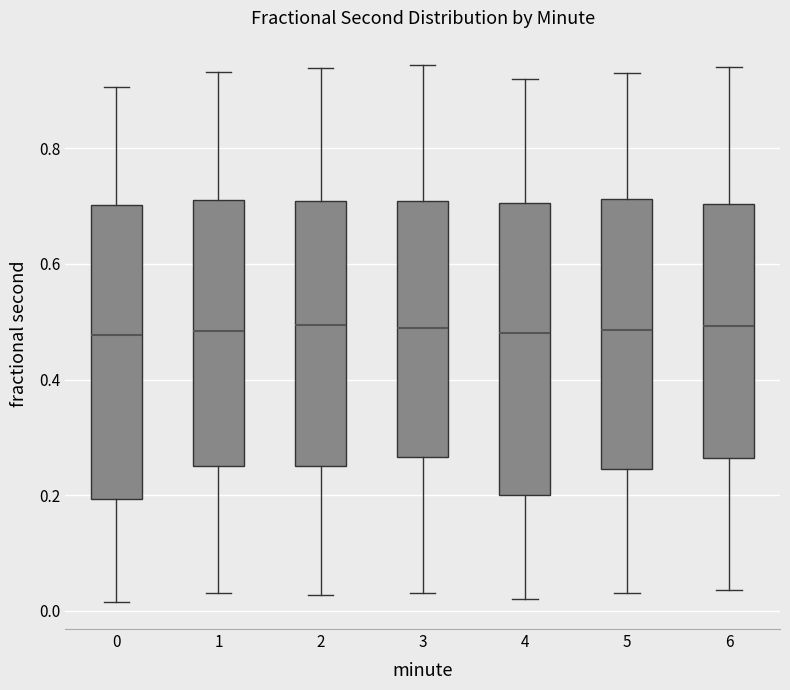

Reading left to right, read every box against the y-axis: the position of its median line, the range the box covers, and the ends of its whiskers. The values are not printed on the chart, so give them approximately, as read against the axis.

0: median 0.48, box 0.20 to 0.70, whiskers 0.02 to 0.90
1: median 0.48, box 0.24 to 0.72, whiskers 0.04 to 0.94
2: median 0.50, box 0.24 to 0.70, whiskers 0.02 to 0.94
3: median 0.50, box 0.26 to 0.70, whiskers 0.04 to 0.94
4: median 0.48, box 0.20 to 0.70, whiskers 0.02 to 0.92
5: median 0.48, box 0.24 to 0.72, whiskers 0.04 to 0.94
6: median 0.50, box 0.26 to 0.70, whiskers 0.04 to 0.94